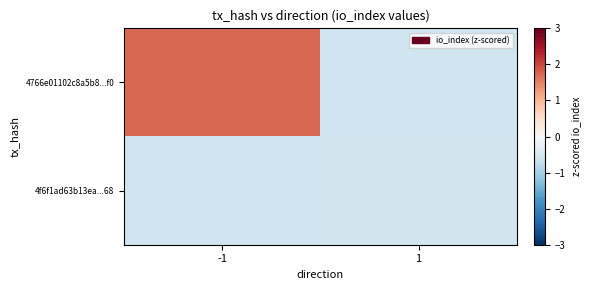

Rank the series at -1 from highest to lowest value.

4766e01102c8a5b8...f0, 4f6f1ad63b13ea...68